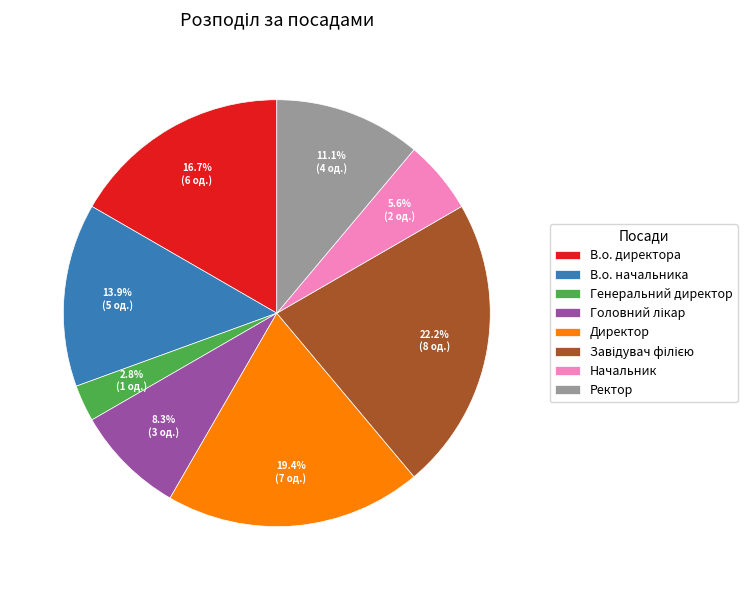

How many slices are in this pie chart?

8